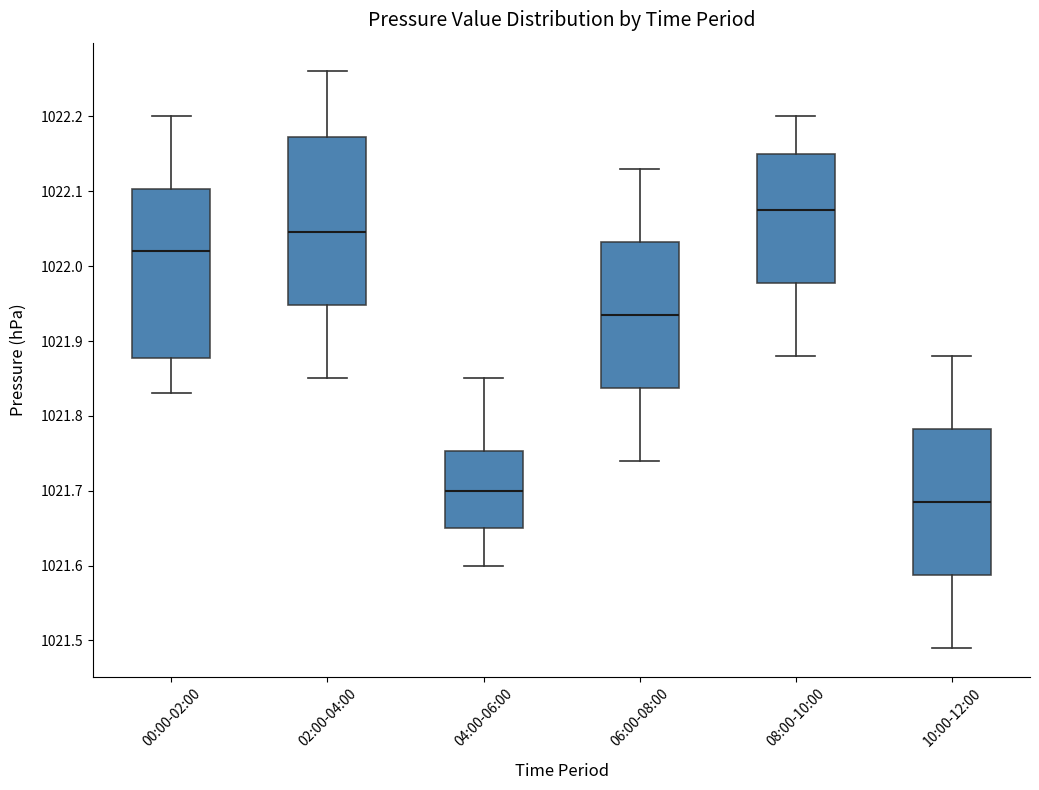

Reading left to right, read every box against the y-axis: the position of its median line, the range the box covers, and the ends of its whiskers. The values are not printed on the chart, so give them approximately, as read against the axis.

00:00-02:00: median 1022.02, box 1021.88 to 1022.10, whiskers 1021.83 to 1022.20
02:00-04:00: median 1022.05, box 1021.95 to 1022.17, whiskers 1021.85 to 1022.26
04:00-06:00: median 1021.70, box 1021.65 to 1021.75, whiskers 1021.60 to 1021.85
06:00-08:00: median 1021.94, box 1021.84 to 1022.03, whiskers 1021.74 to 1022.13
08:00-10:00: median 1022.08, box 1021.98 to 1022.15, whiskers 1021.88 to 1022.20
10:00-12:00: median 1021.69, box 1021.59 to 1021.78, whiskers 1021.49 to 1021.88